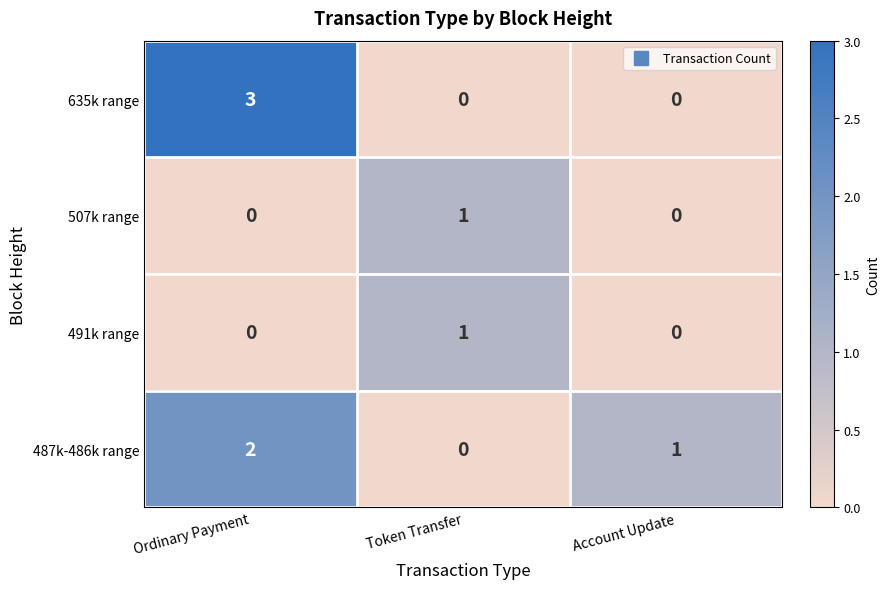

What is the difference between the maximum and second lowest values in the 635k range series?

3